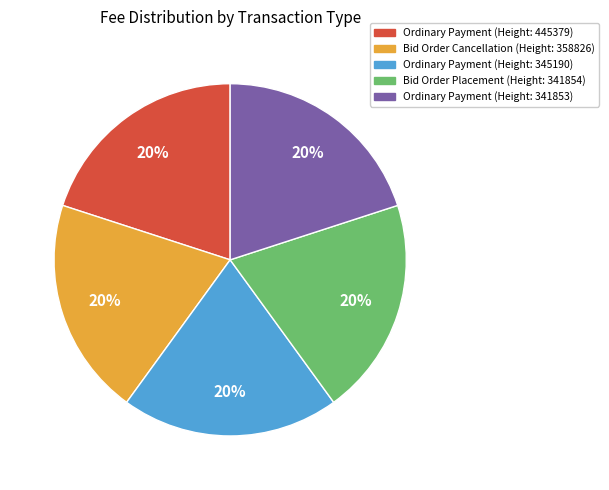

What percentage is the Ordinary Payment (Height: 341853) slice, to the nearest percent?

20%